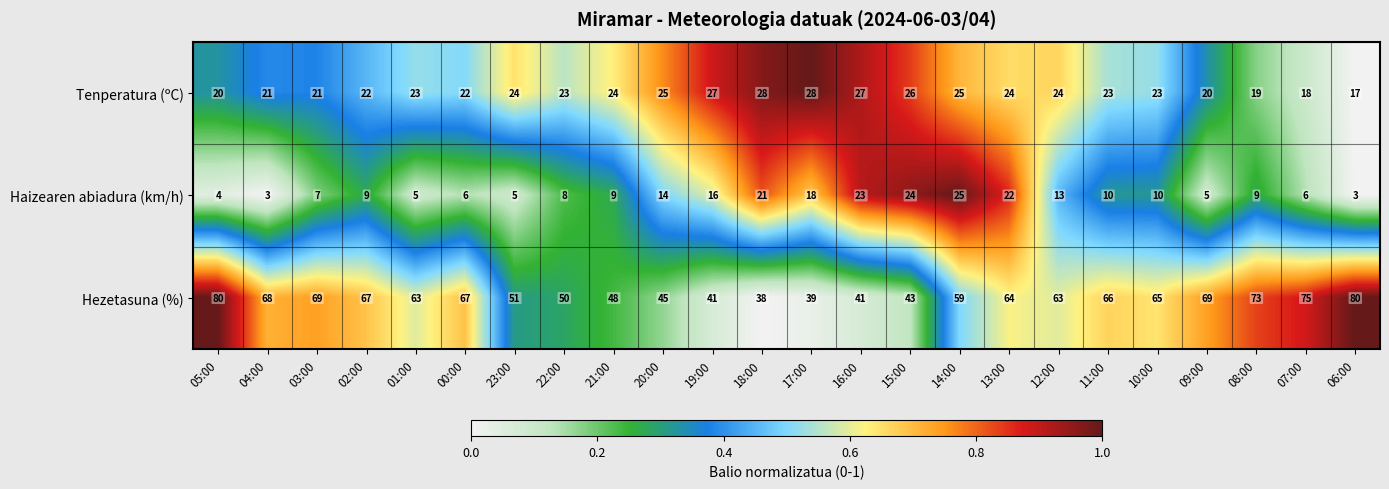

How many data points does each series have?

24